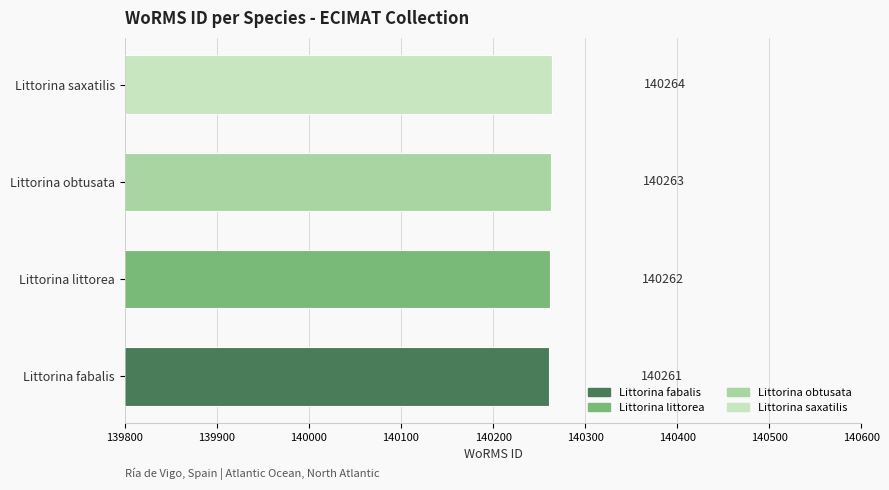

At which category does the chart reach its peak across all series?

Littorina saxatilis